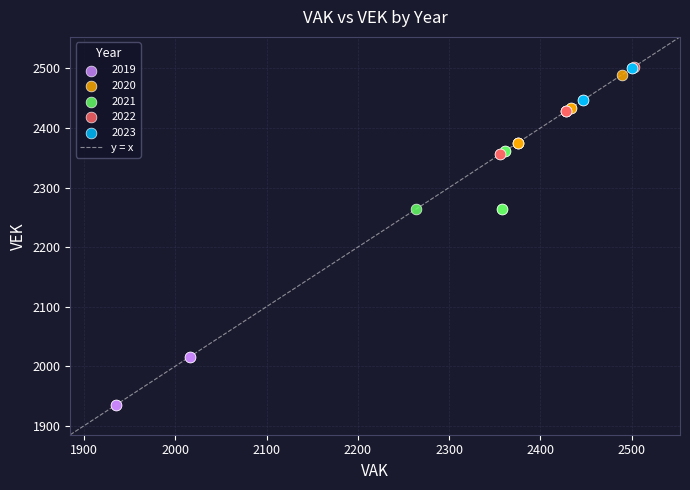

Which series contains the lowest Y value?

2019